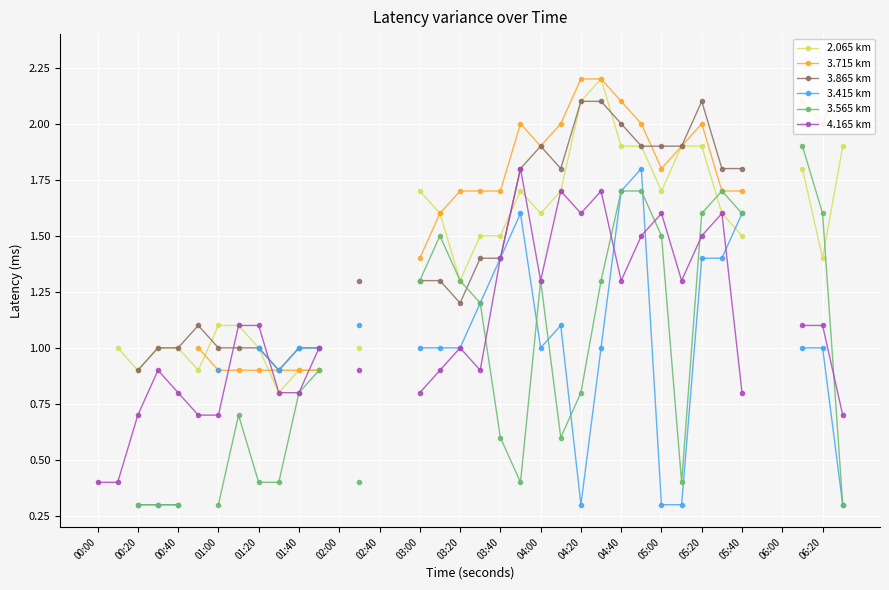

Between 21 and 23, which series saw the biggest shift?

3.415 km